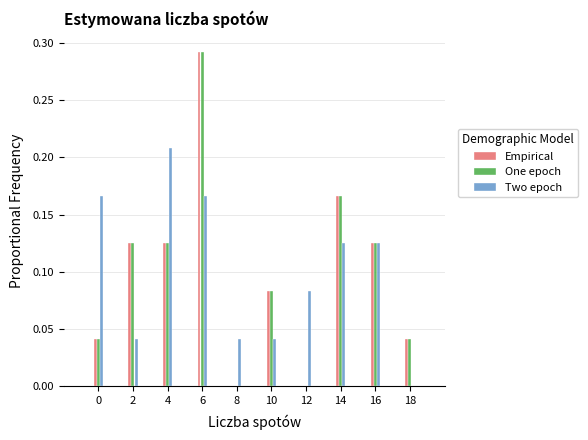

What is the total value across all series at 16?

0.4